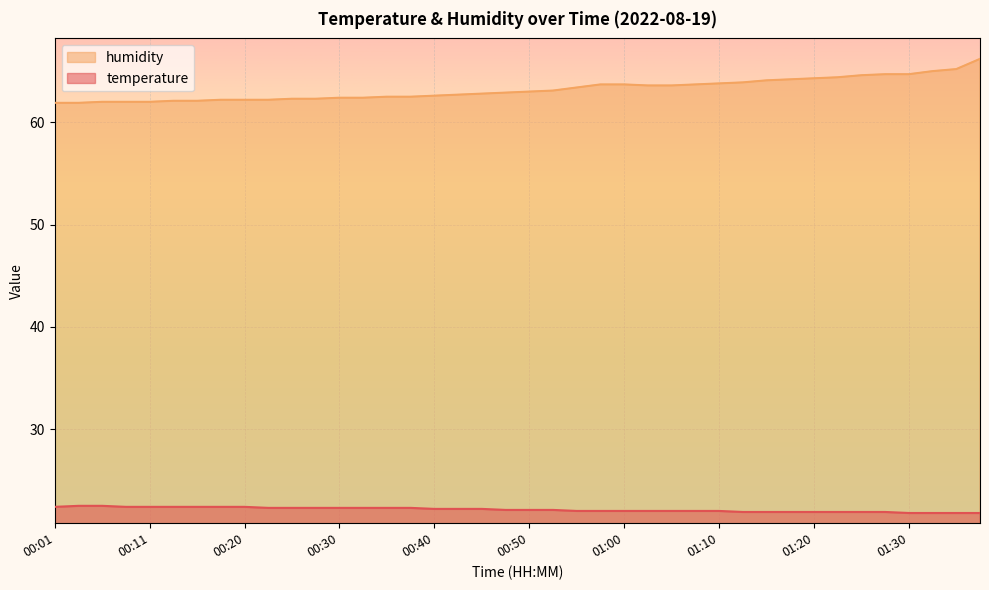

Rank the series by their maximum value, from lowest to highest.

temperature, humidity